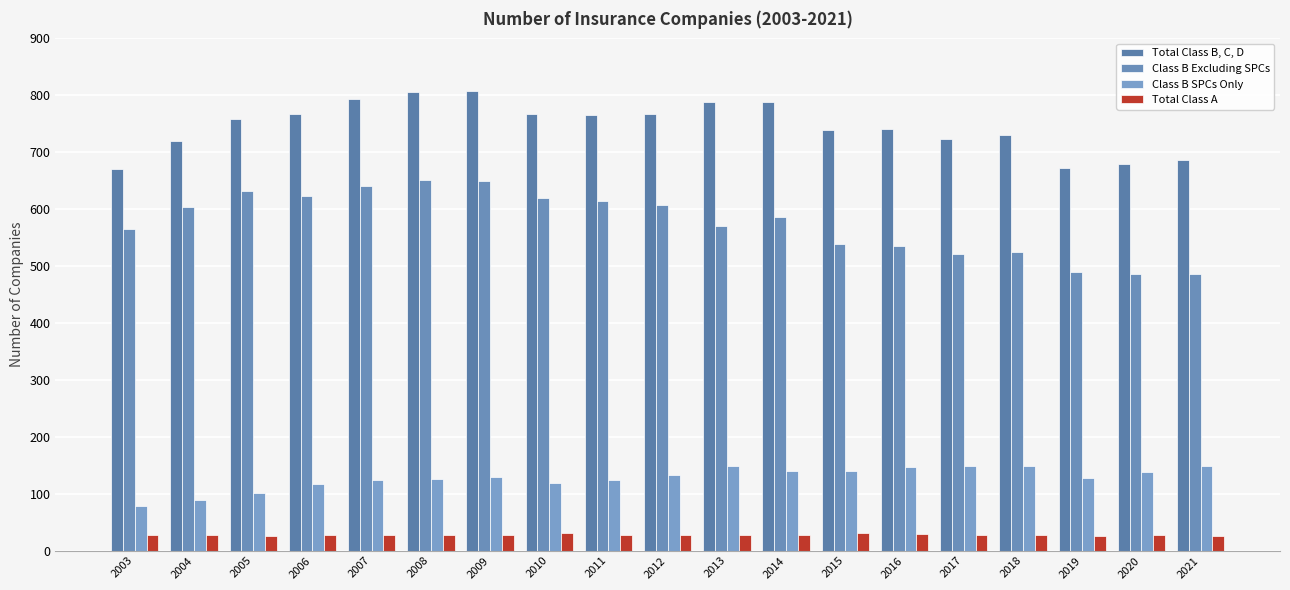

List the series in order of their peak value, highest first.

Total Class B, C, D, Class B Excluding SPCs, Class B SPCs Only, Total Class A